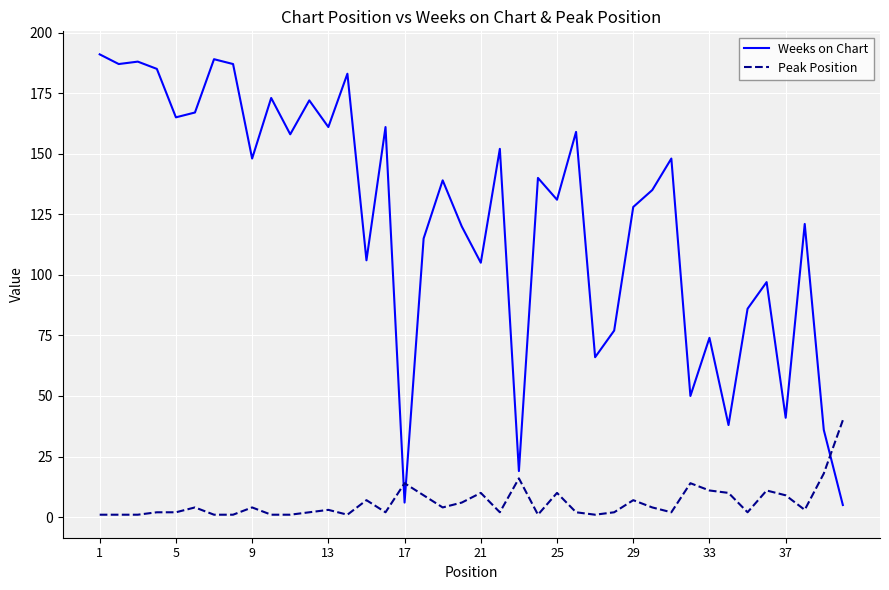

Which series has the widest spread of values?

Weeks on Chart